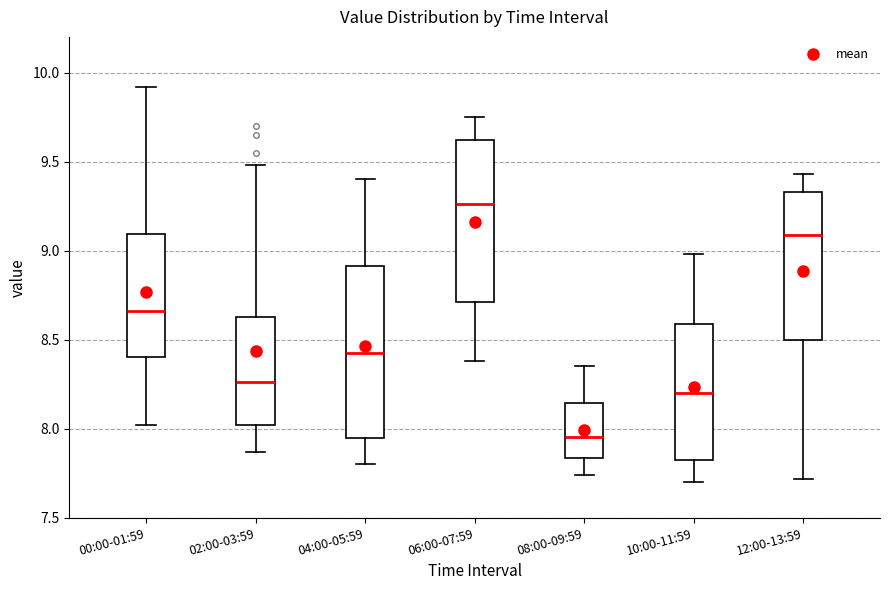

Comparing the boxes themselves (not the whiskers), which one is the tallest?

04:00-05:59